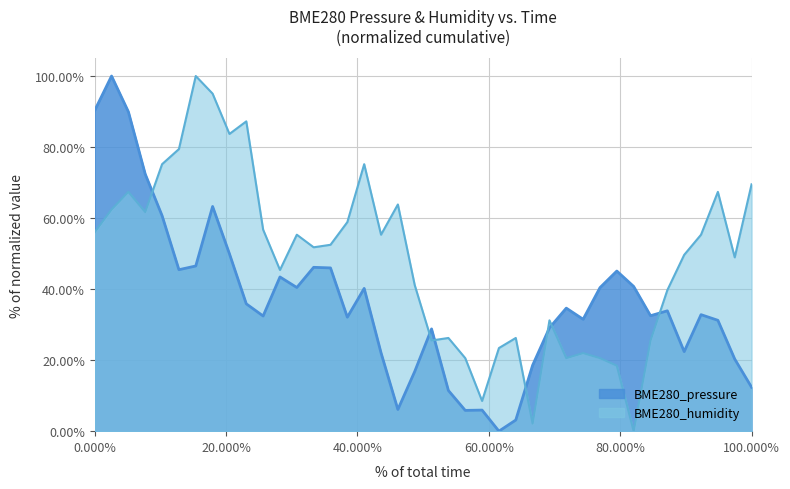

In BME280_humidity, how many points are lower than both neighbors (excluding endpoints)?

11